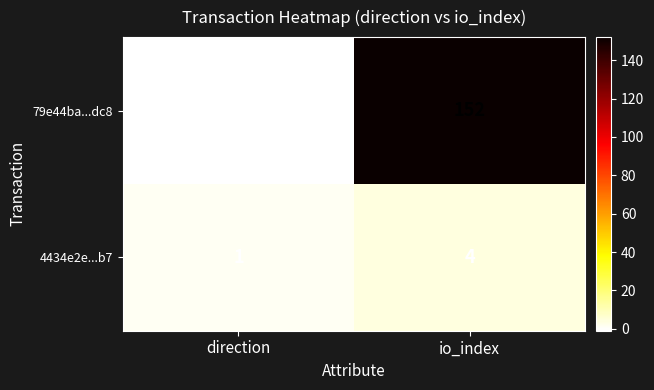

True or false: 79e44ba...dc8 has a value of 254 at io_index.

False